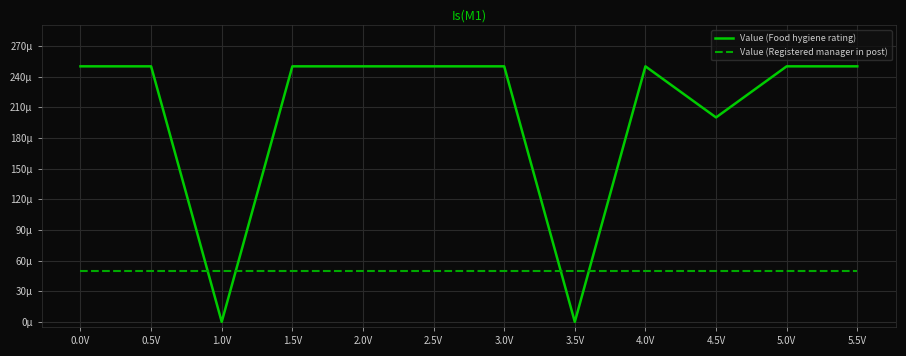

What is the difference between the maximum and second lowest values in the Value (Food hygiene rating) series?

250